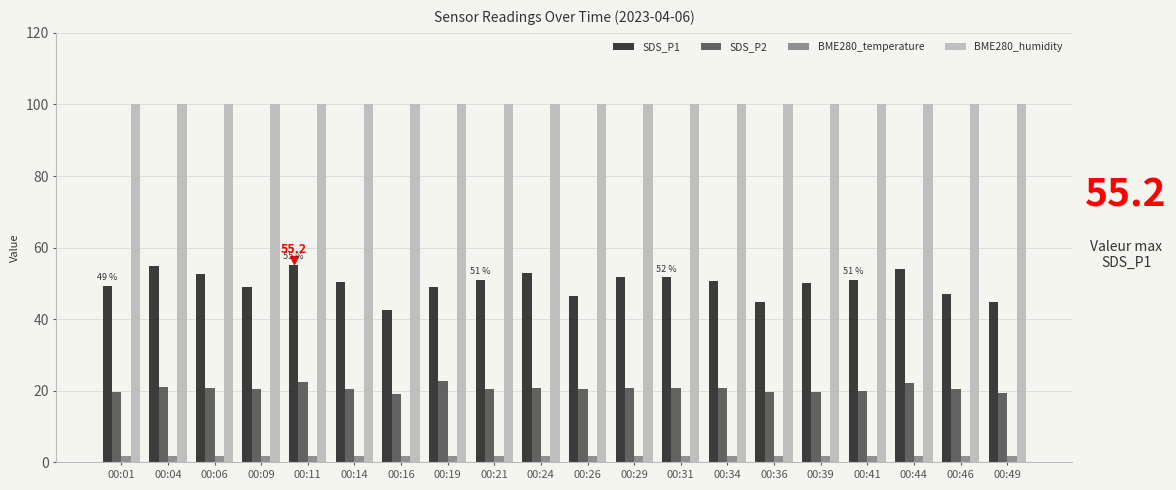

Which series has the largest total across all categories?

BME280_humidity